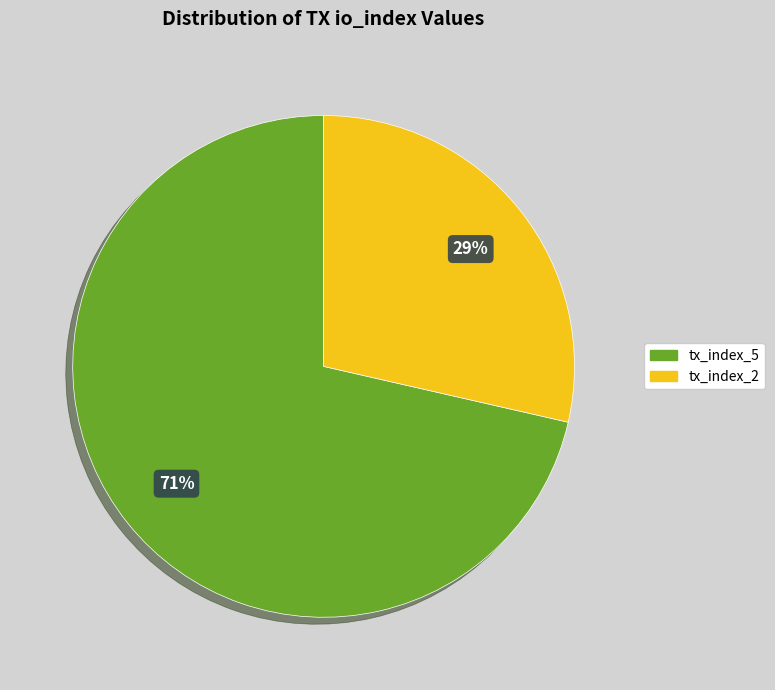

Rank the categories by value from highest to lowest.

tx_index_5, tx_index_2